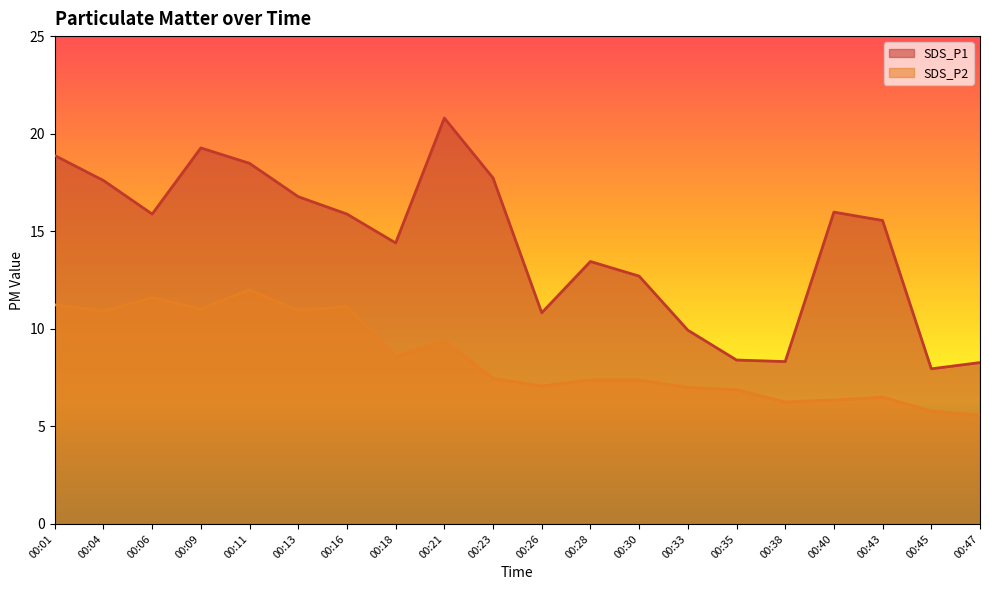

Does the chart display data point markers on the line(s)?

No